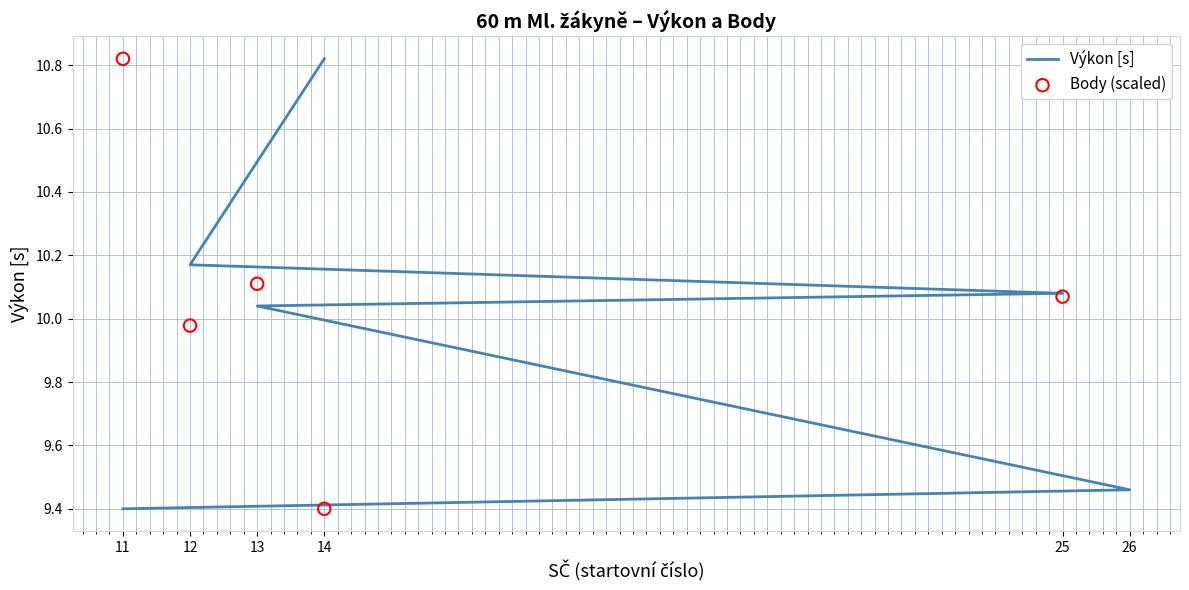

At which category is the sum across all series the highest?

11